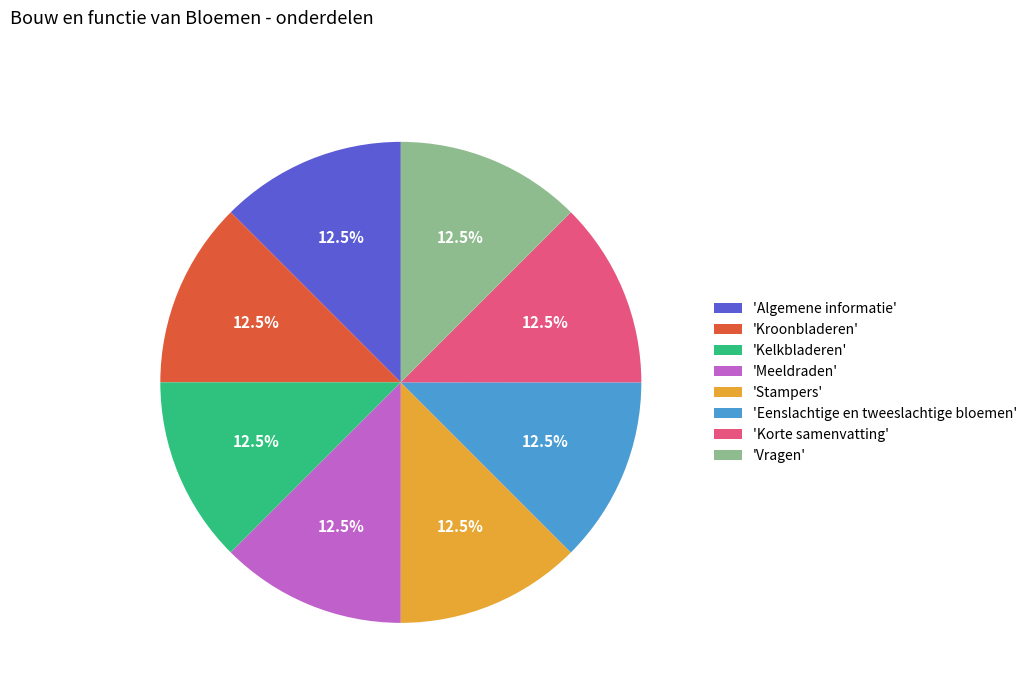

Is 'Korte samenvatting' the majority of the pie?

No